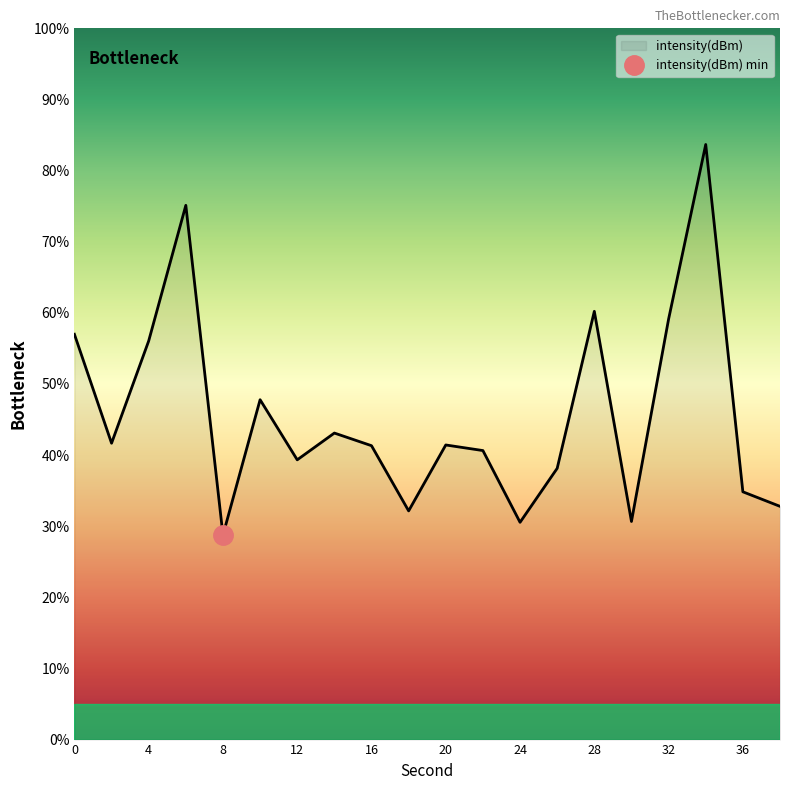

Reading right to left, extract all data points from this chart.

32.8	34.8	83.7	59.1	30.7	60.2	38.1	30.5	40.6	41.4	32.2	41.3	43.1	39.3	47.8	28.7	75.1	56.1	41.7	57.0